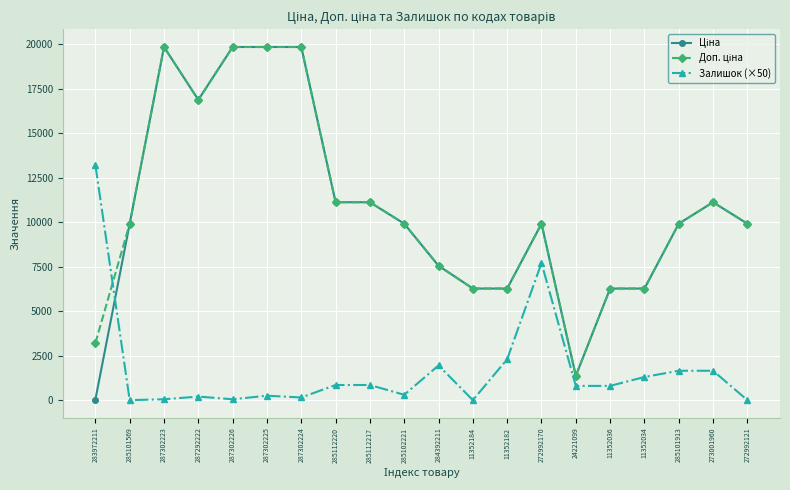

The value of Залишок (×50) at 285101569 is 0.0. True or false?

True